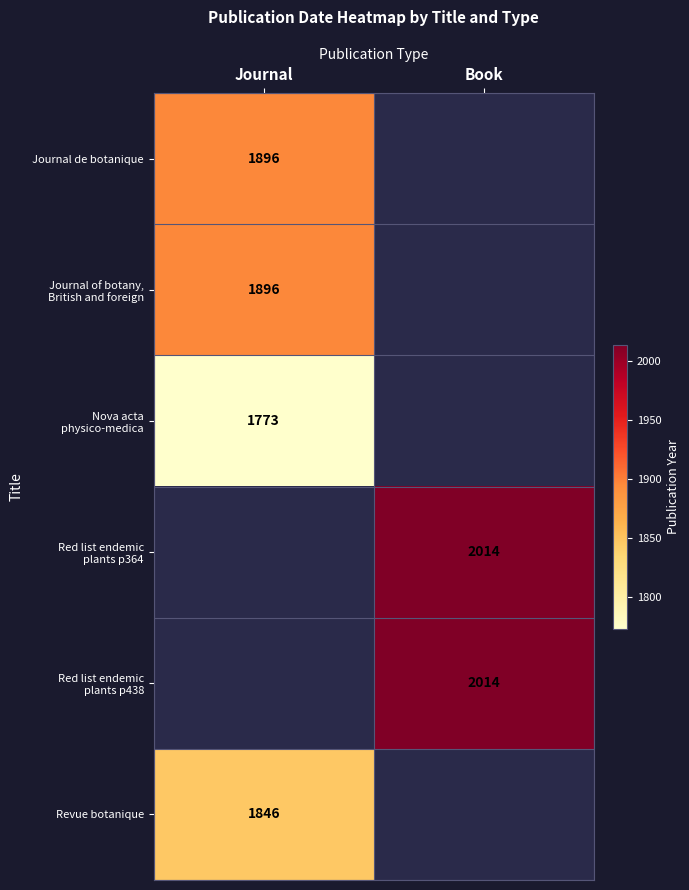

The value of Revue botanique at Journal is 1846. True or false?

True